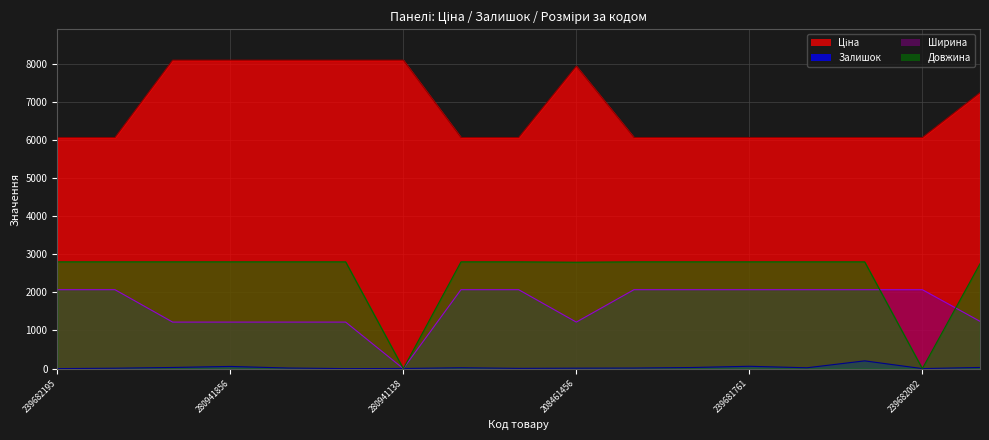

How many times do Ширина and Залишок cross each other?

2